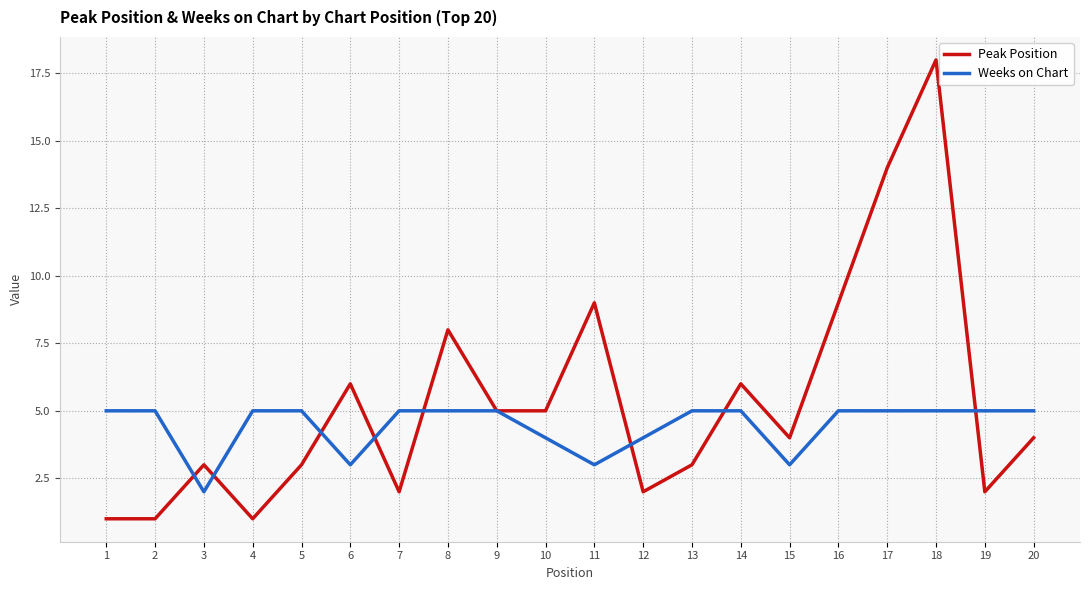

What value does the Peak Position series have at 18, to the nearest 5?

20